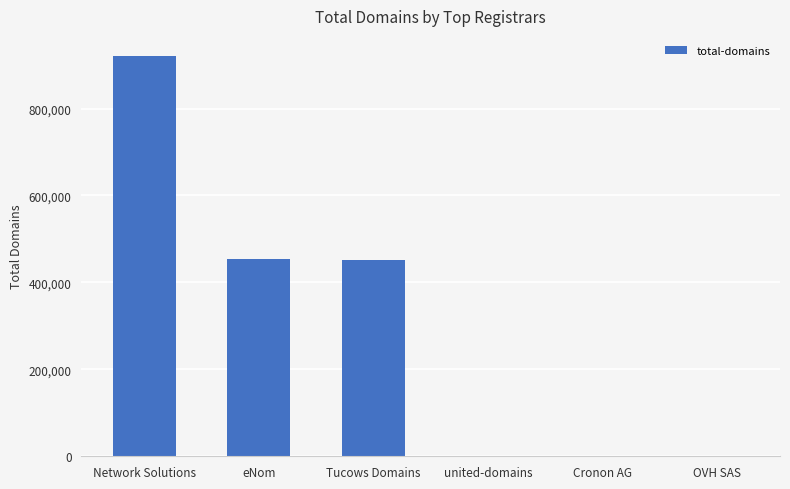

What is the greatest value displayed?

921120